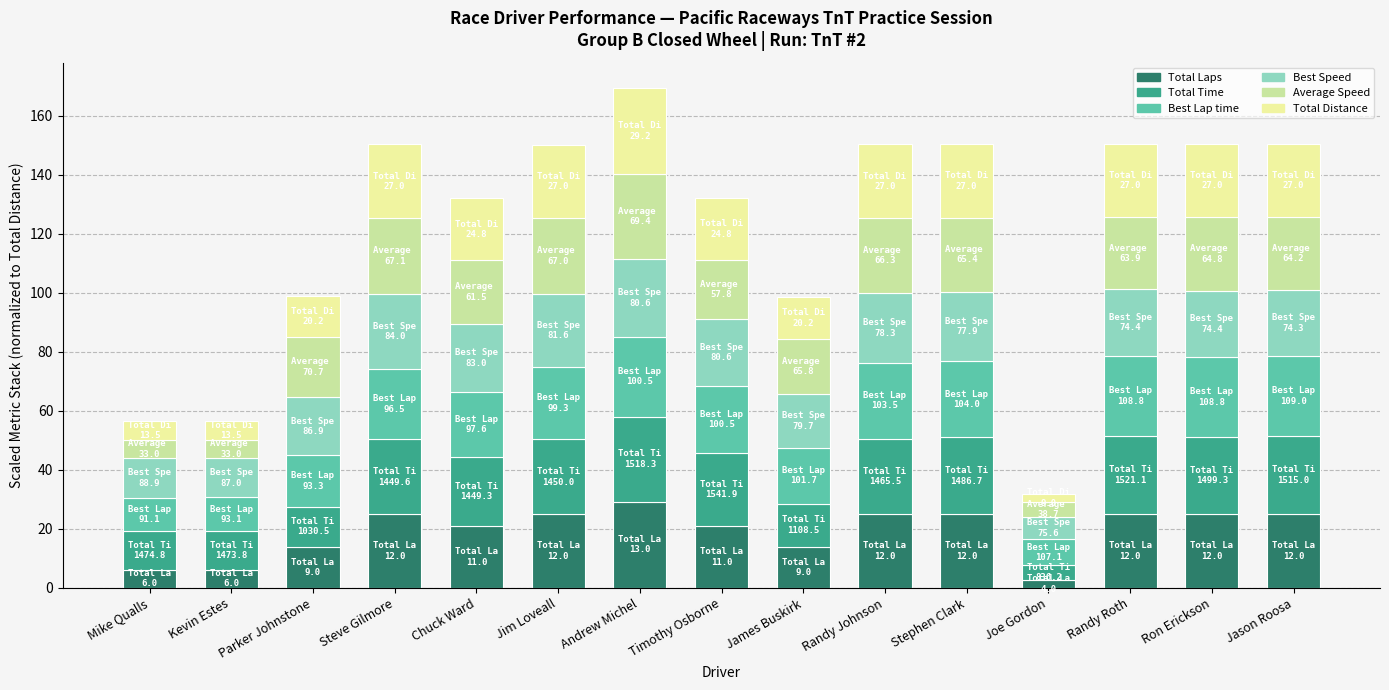

What is the average value of the Total Laps series?

19.3